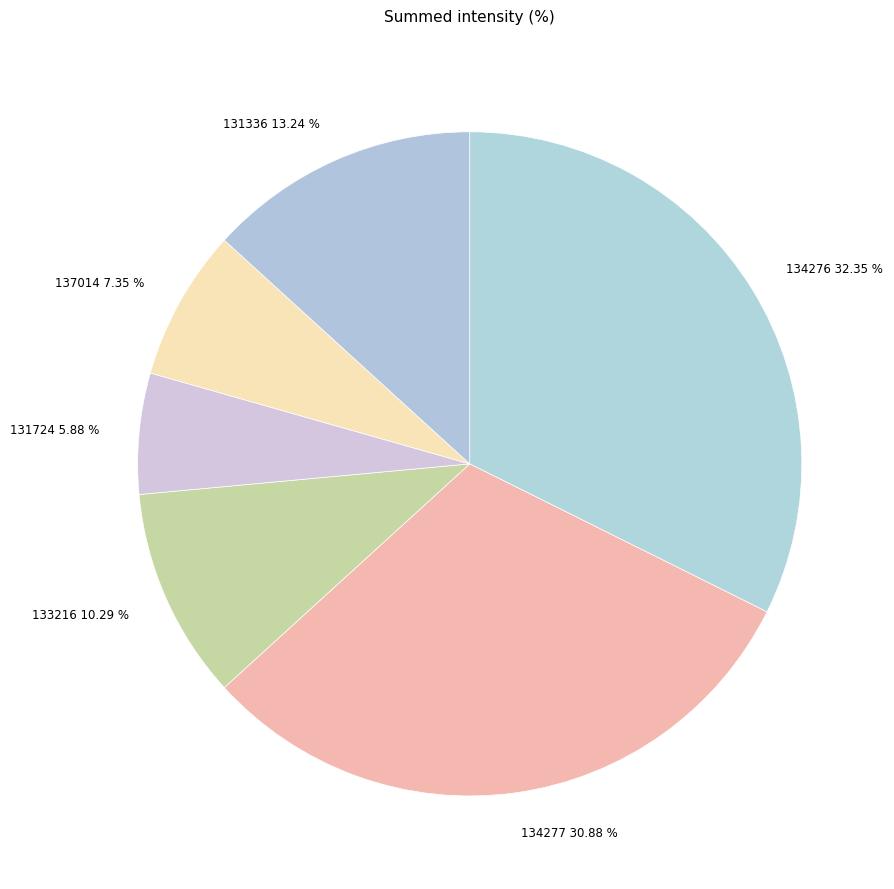

Which has a higher value, 131336 13.24 % or 137014 7.35 %?

131336 13.24 %